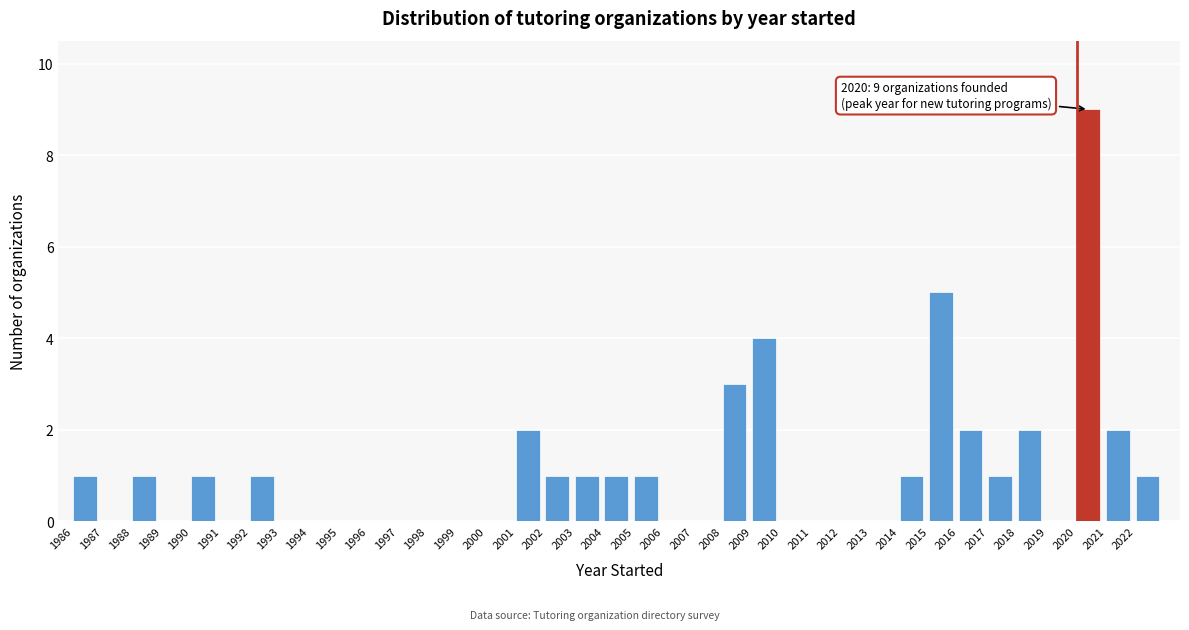

Which range on the x-axis has the tallest bar?

2020 to 2021